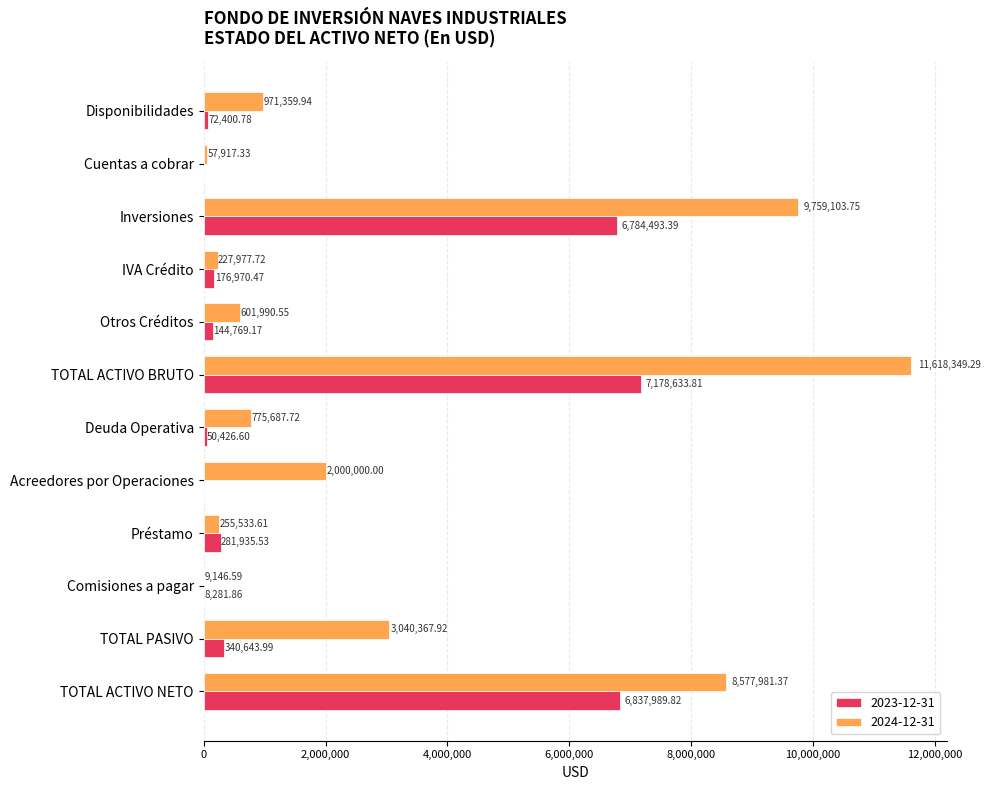

What are all the series names shown in the legend?

2023-12-31, 2024-12-31